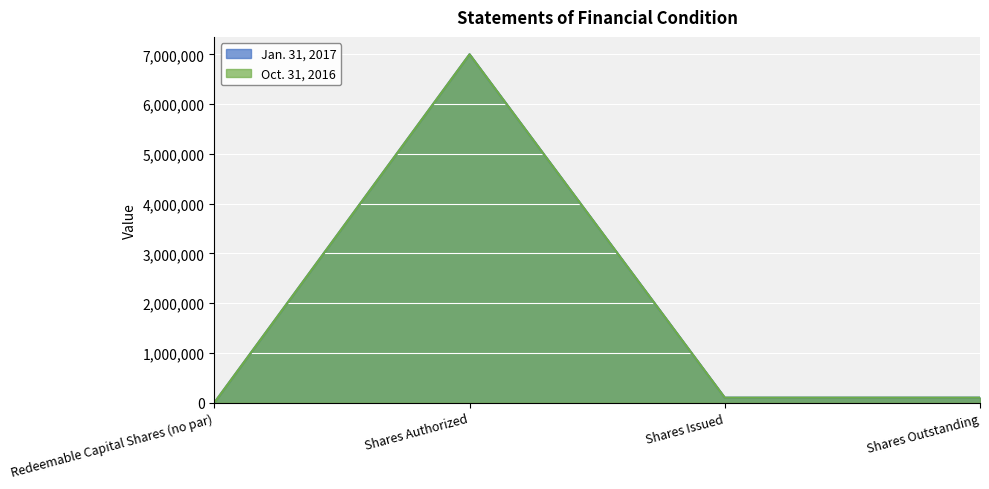

Between Redeemable Capital Shares (no par) and Shares Outstanding, which is larger?

Shares Outstanding